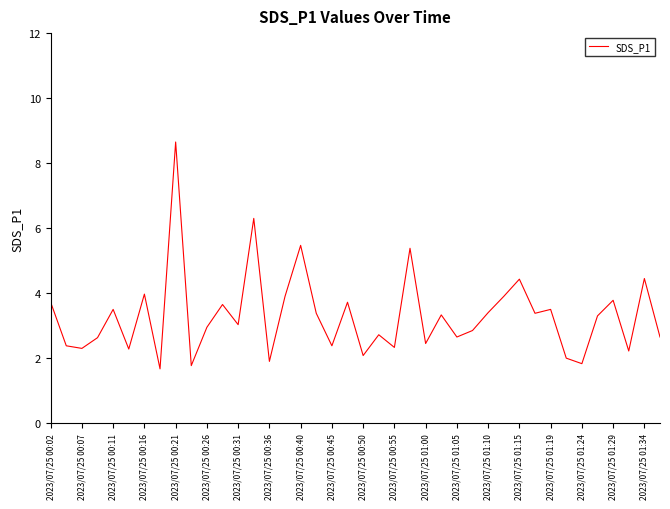

What is the difference between the maximum and minimum values?

7.0